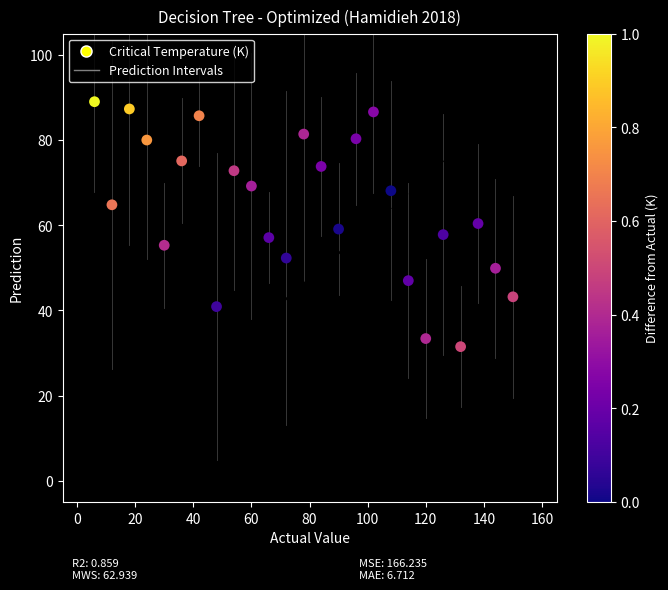

What is the range of X values (max minus min)?

144.0